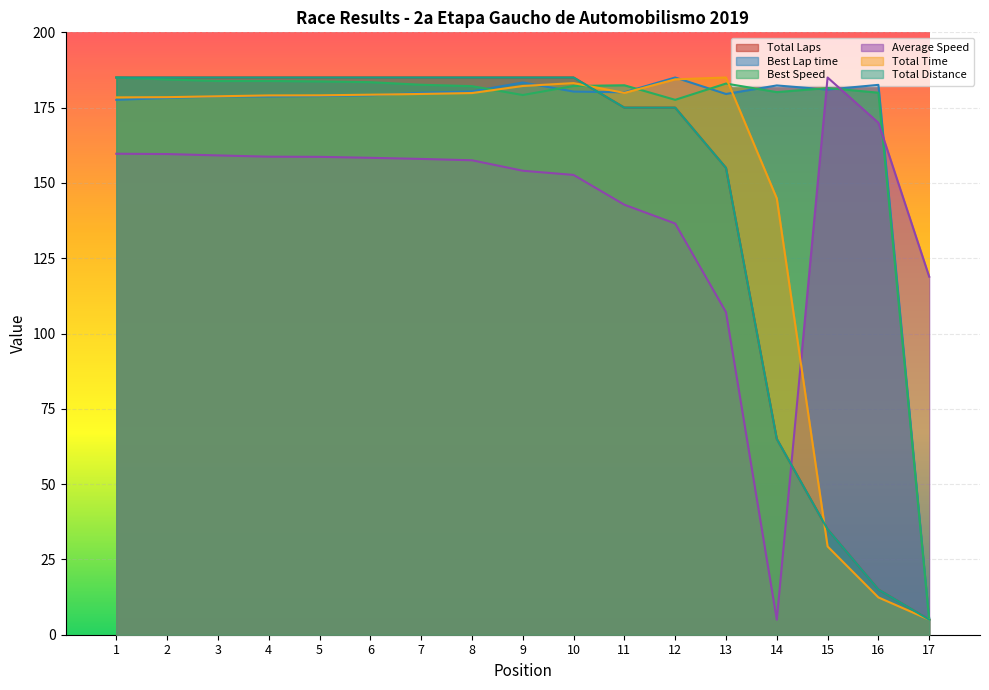

True or false: Total Distance and Total Laps intersect in this chart.

False